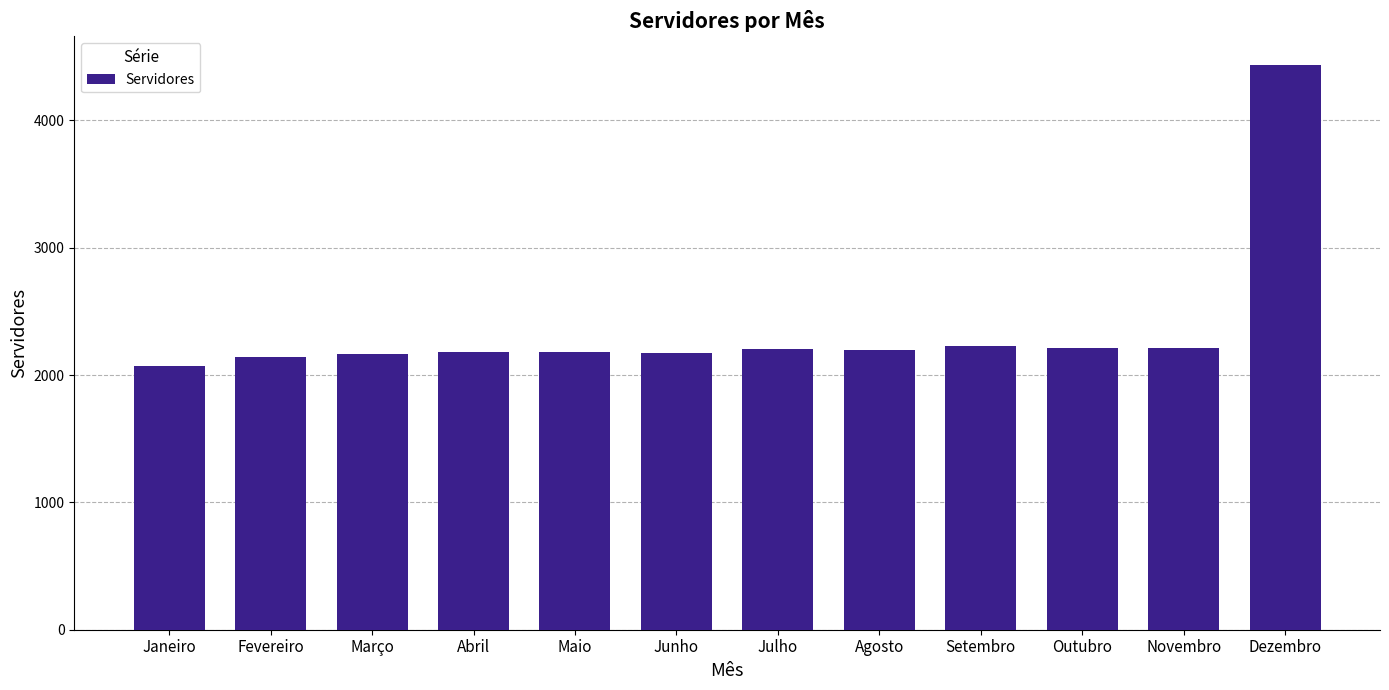

What is the change in value from Outubro to Novembro?

+7